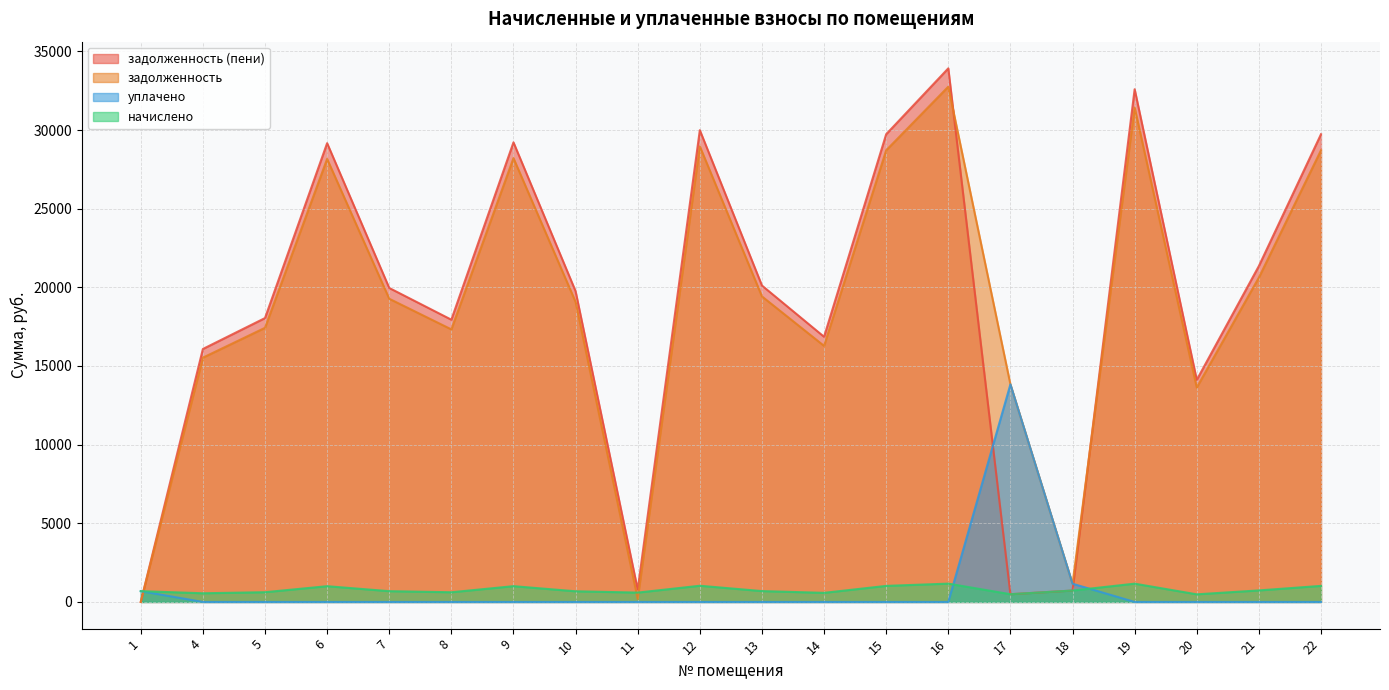

Which series changed the most between 9 and 12?

задолженность (пени)